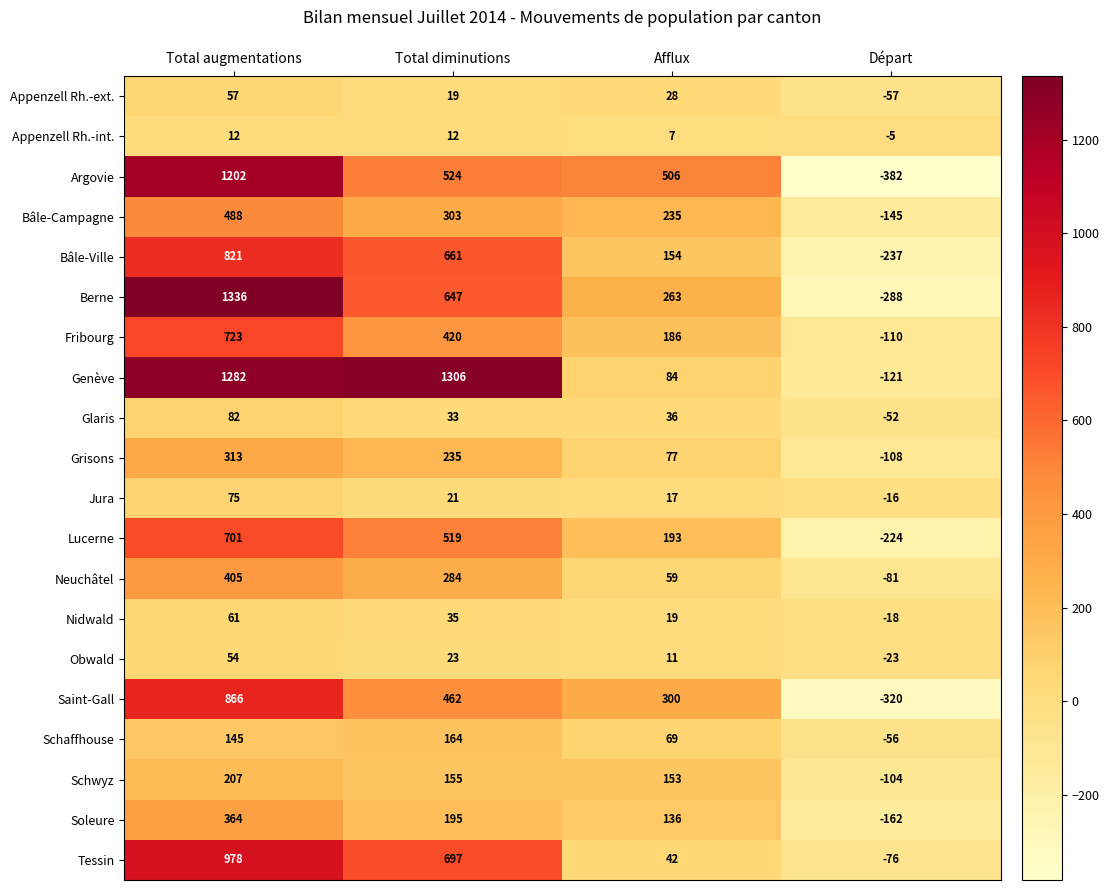

Which category has the highest value across all series?

Total augmentations